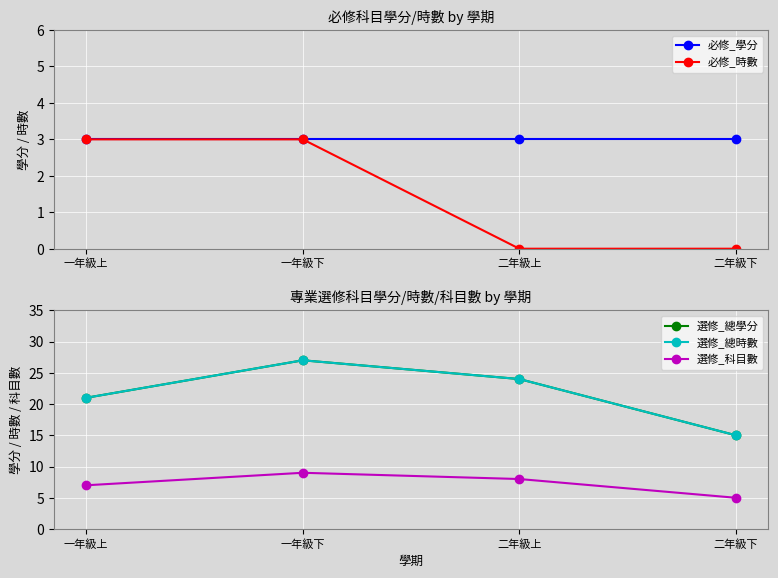

Which label corresponds to the smallest value in the chart?

二年級上